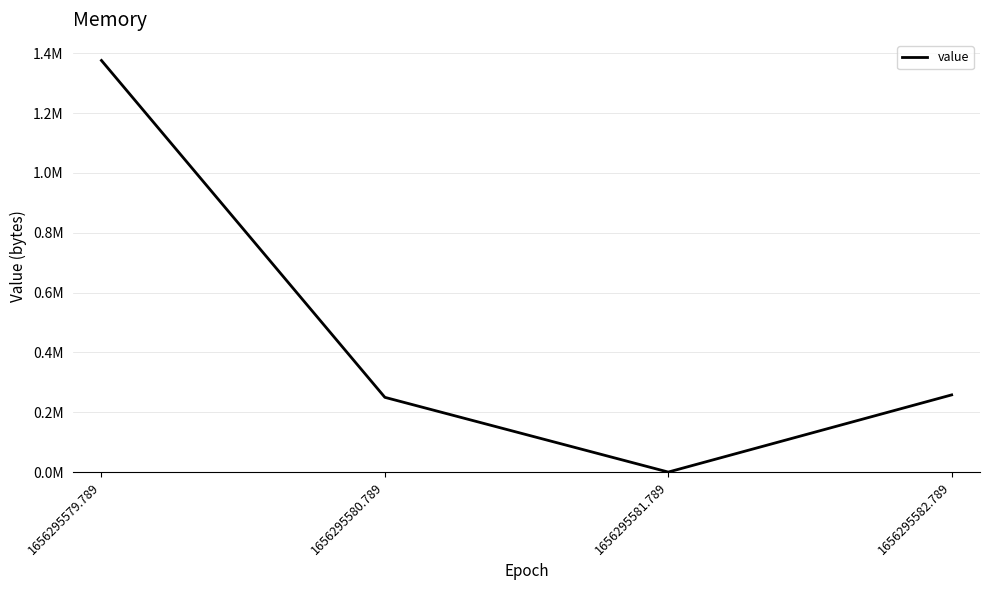

What value does the data have at 1656295580.789, to the nearest 100?

249900